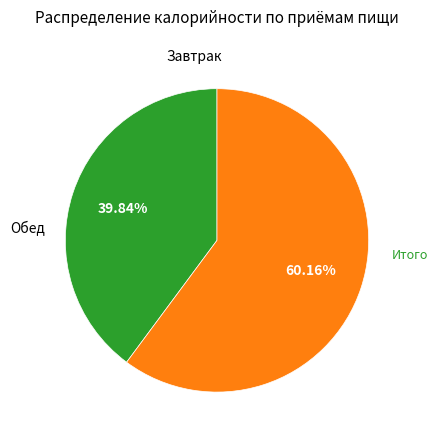

Is there any slice that represents more than half of the pie?

Yes